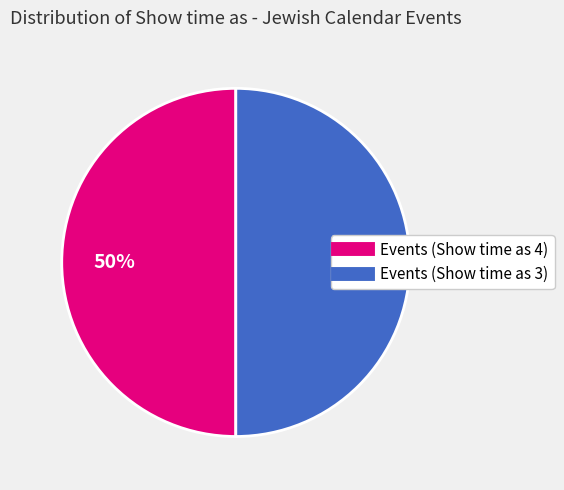

To the nearest percent, what is the average slice percentage?

50%